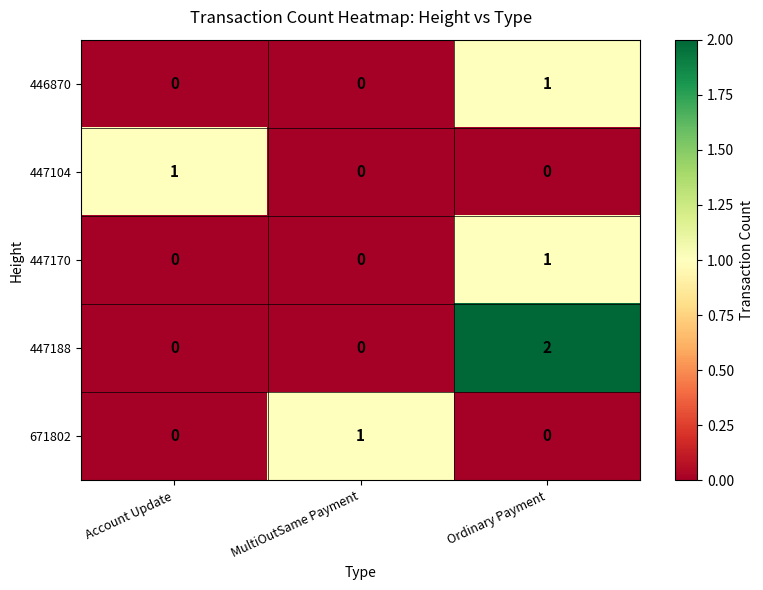

What is the spread (max minus min) of values at MultiOutSame Payment?

1